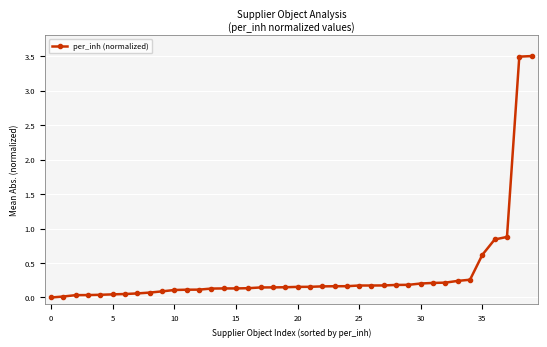

What is the greatest value displayed?

3.5